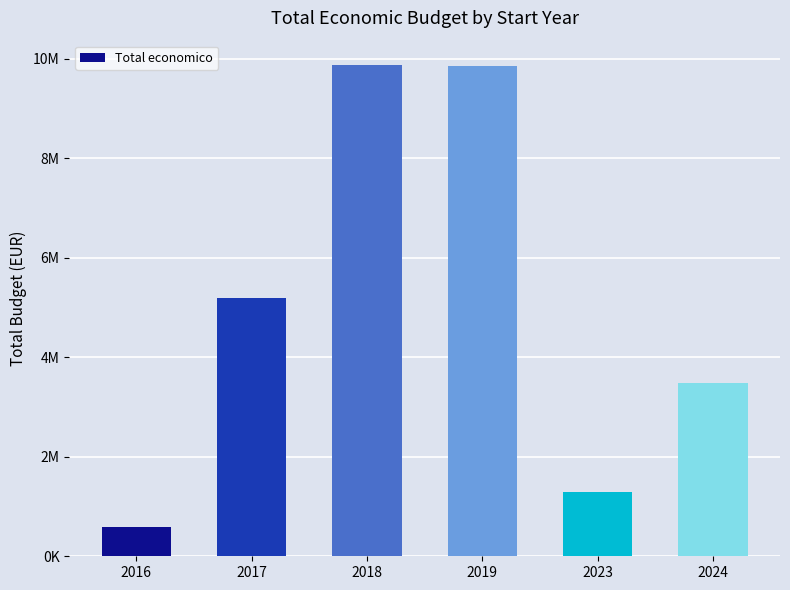

What is the greatest value displayed?

9872018